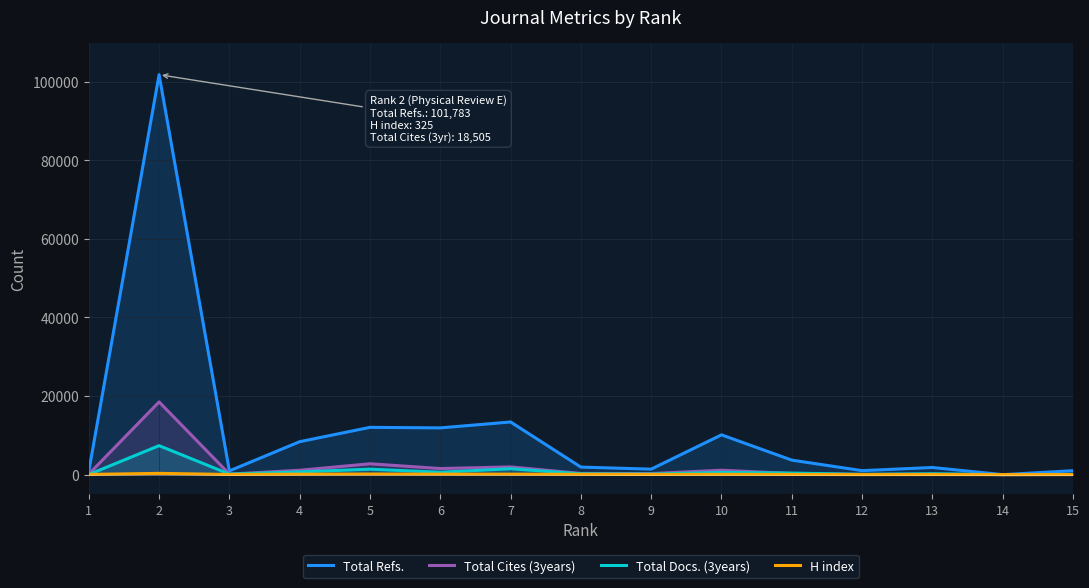

What is the average value of the Total Cites (3years) series?

1892